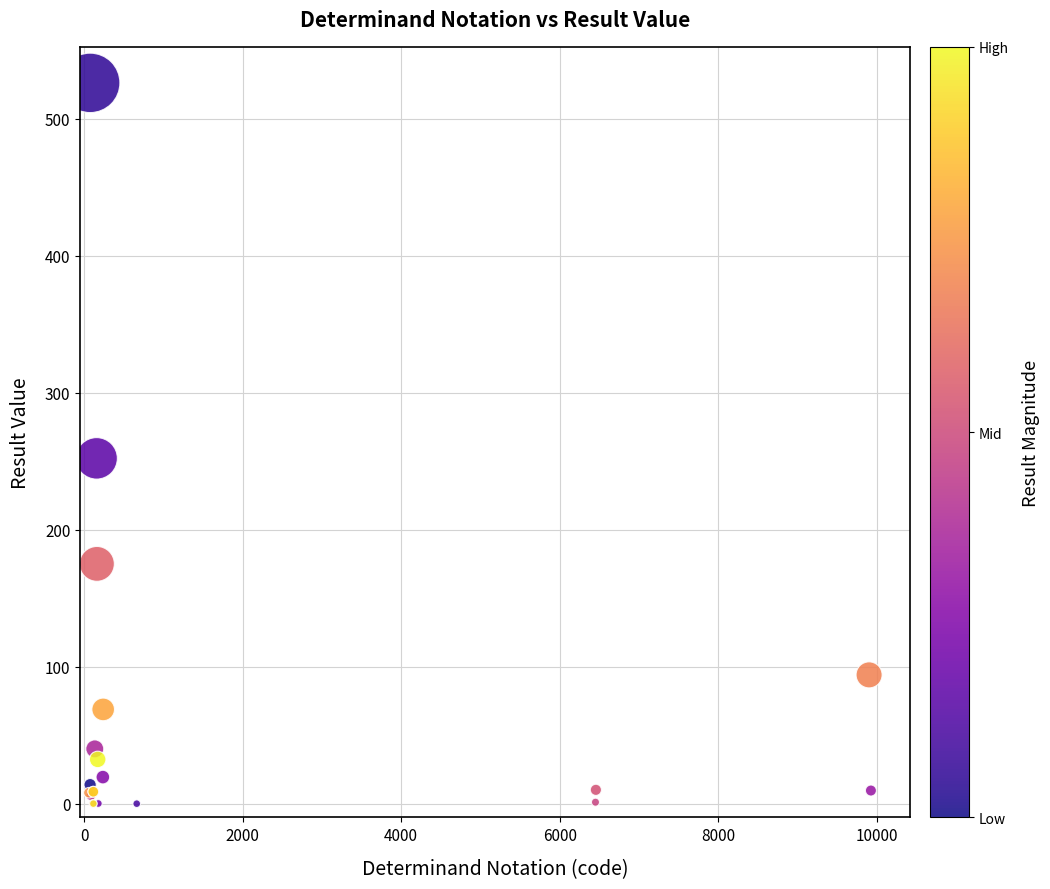

What Y value in the scatter plot is closest to 263?

252.0